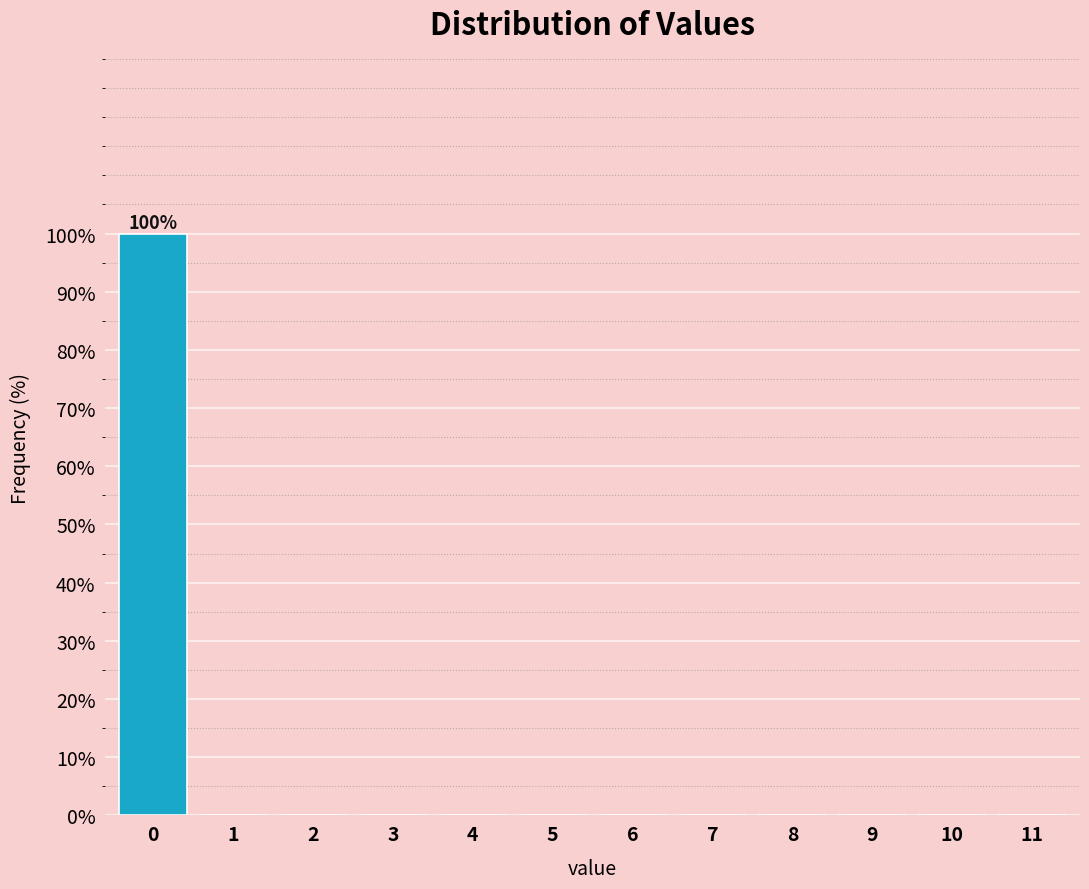

Reading left to right, list all the values displayed in this chart.

0=100	1=0	2=0	3=0	4=0	5=0	6=0	7=0	8=0	9=0	10=0	11=0